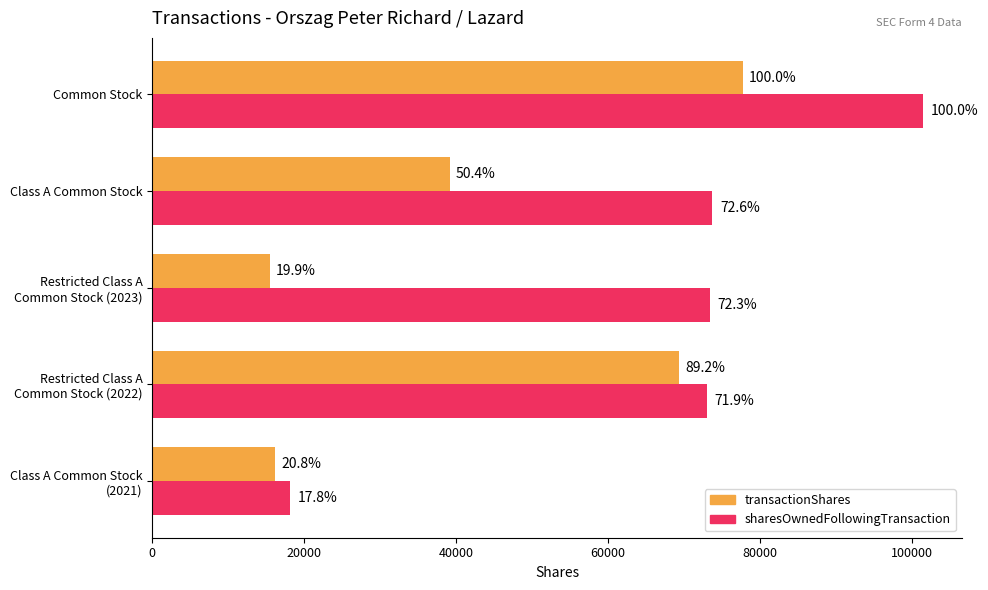

What is the smallest value displayed?

15466